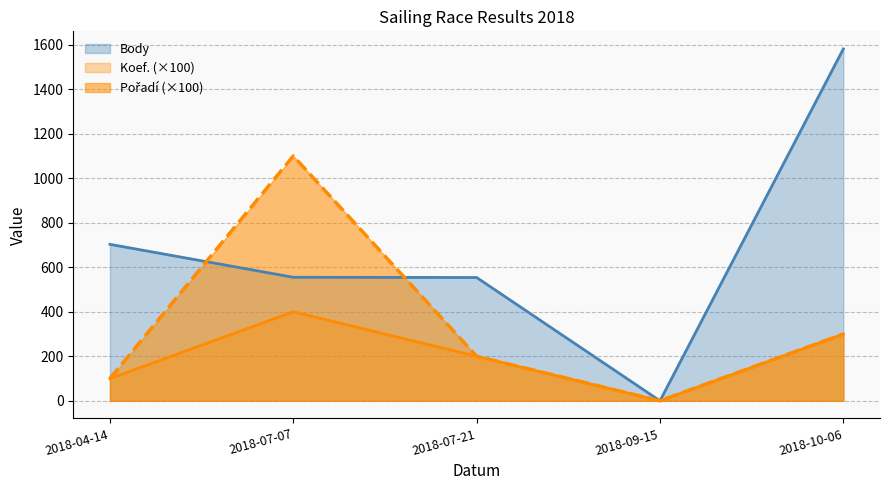

What is the approximate value of Pořadí at 2018-07-07, to the nearest 50?

1100